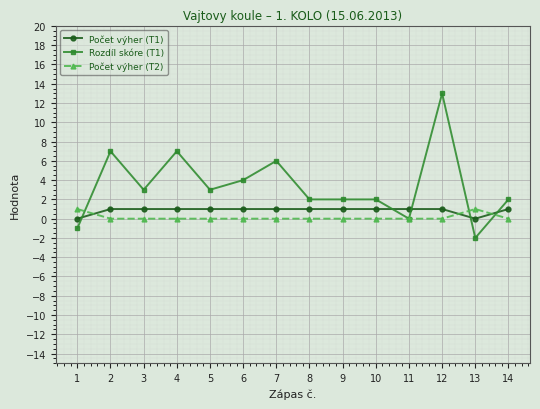

How many times do Počet výher (T1) and Rozdíl skóre (T1) cross each other?

5